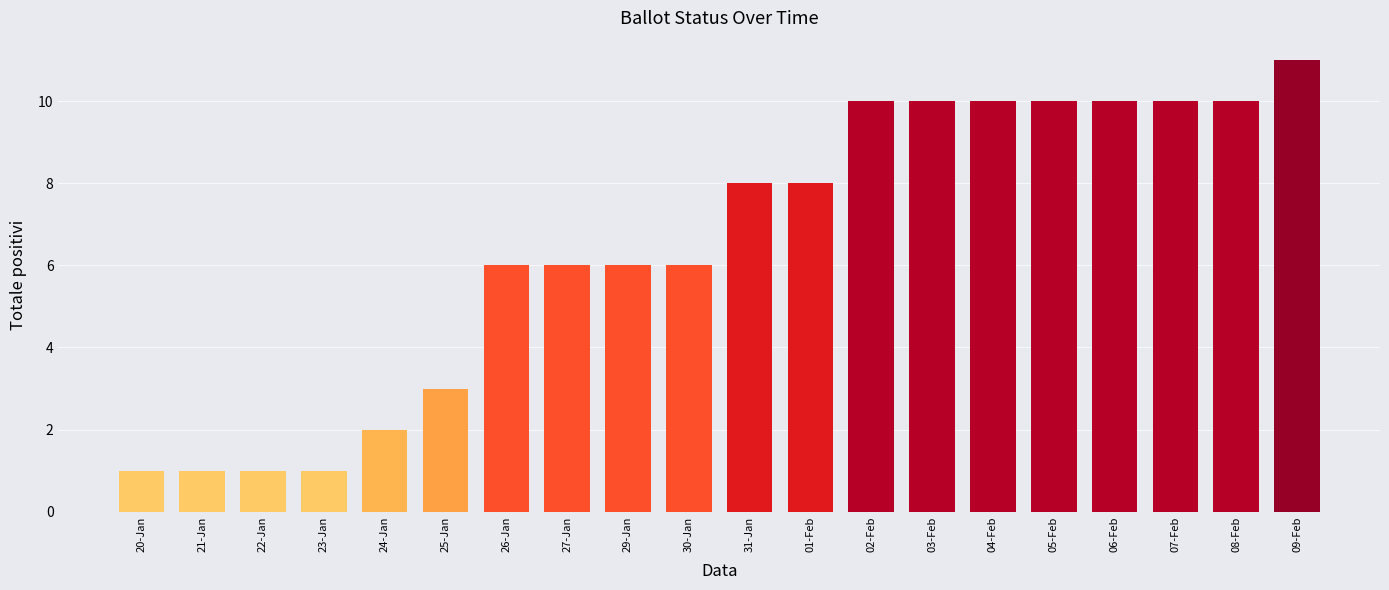

What is the difference between the second highest and minimum values?

9